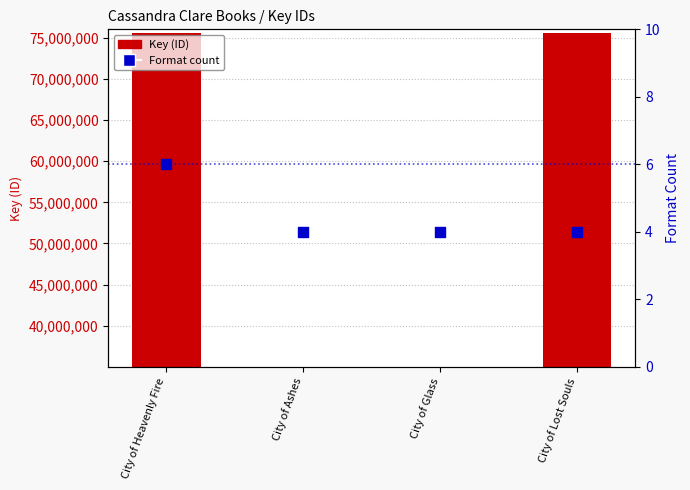

At how many categories does at least one series exceed 74373597?

2